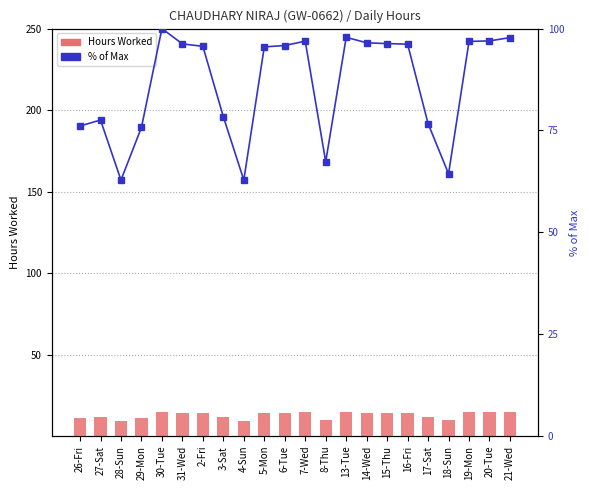

Count the number of categories in the chart.

22